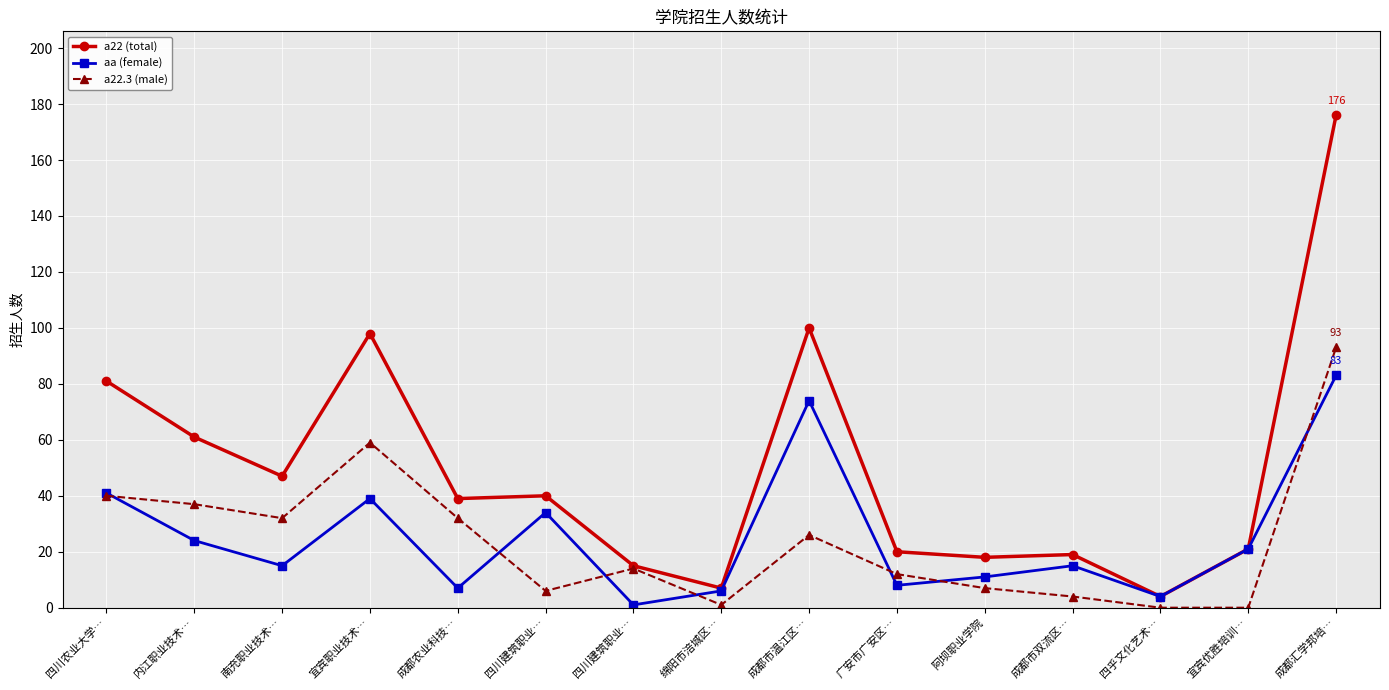

At which label does aa (female) first exceed 15?

四川农业大学…